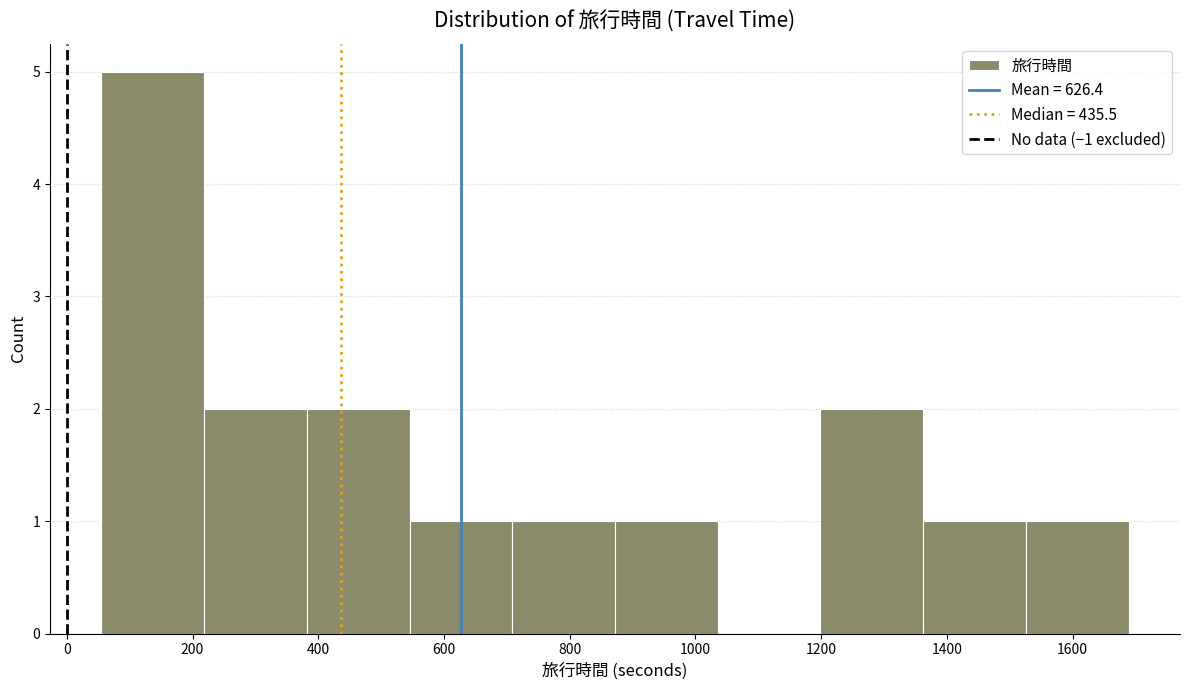

How tall is the bar that spans 60 to 220 on the x-axis? Neither the bar edges nor the heights are printed on the chart, so give them approximately, as read against the axes.

5